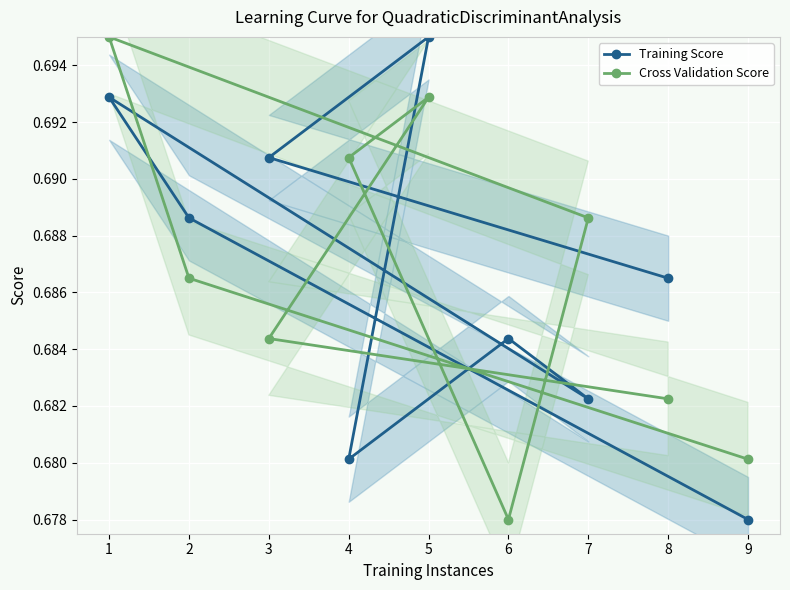

True or false: Training Score has a value of 1.1 at 1.

False